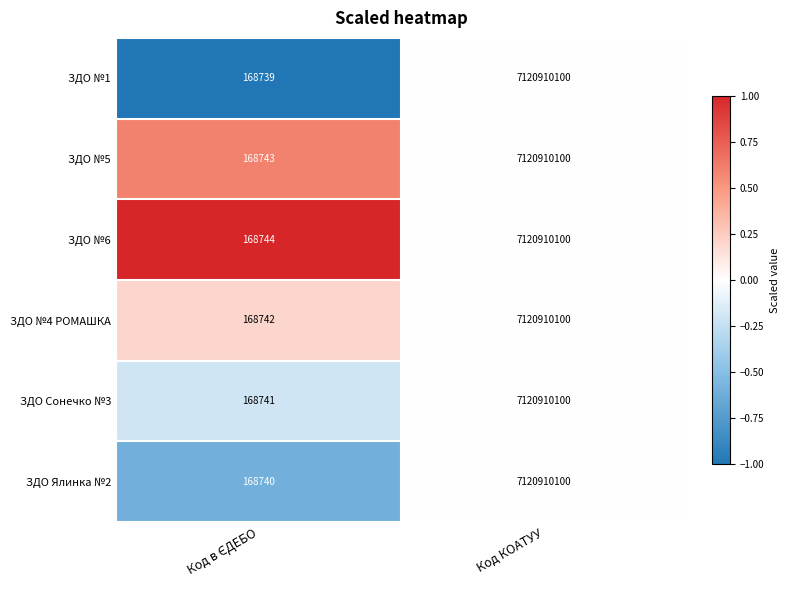

Reading right to left, transcribe all the data shown in this chart.

ЗДО №1: 7120910100	168739
ЗДО №5: 7120910100	168743
ЗДО №6: 7120910100	168744
ЗДО №4 РОМАШКА: 7120910100	168742
ЗДО Сонечко №3: 7120910100	168741
ЗДО Ялинка №2: 7120910100	168740